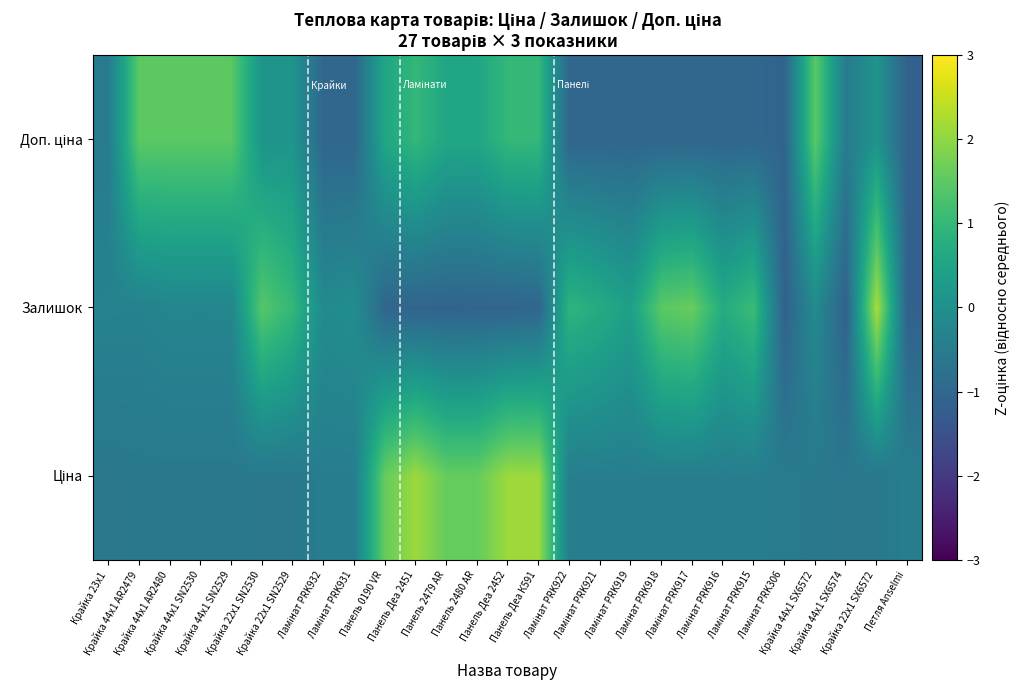

Count the number of data series in this chart.

3